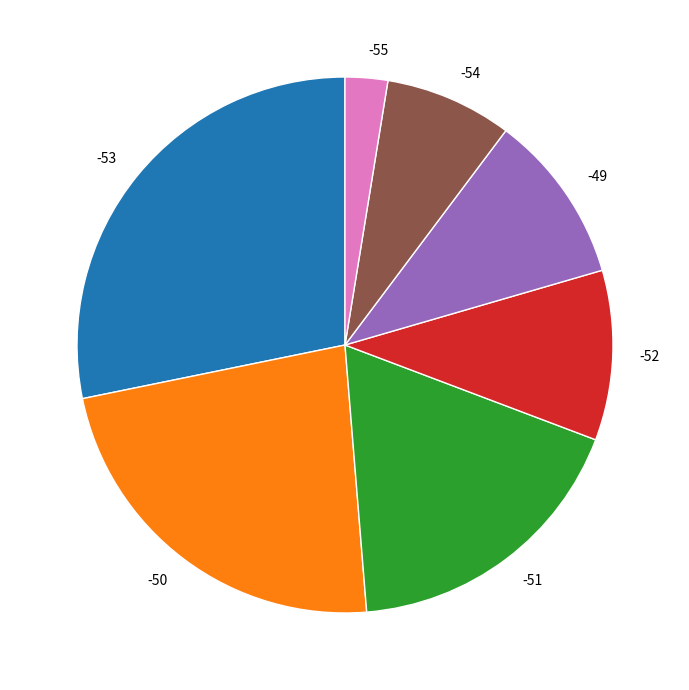

Is it true that -53 is 28% of the pie?

True